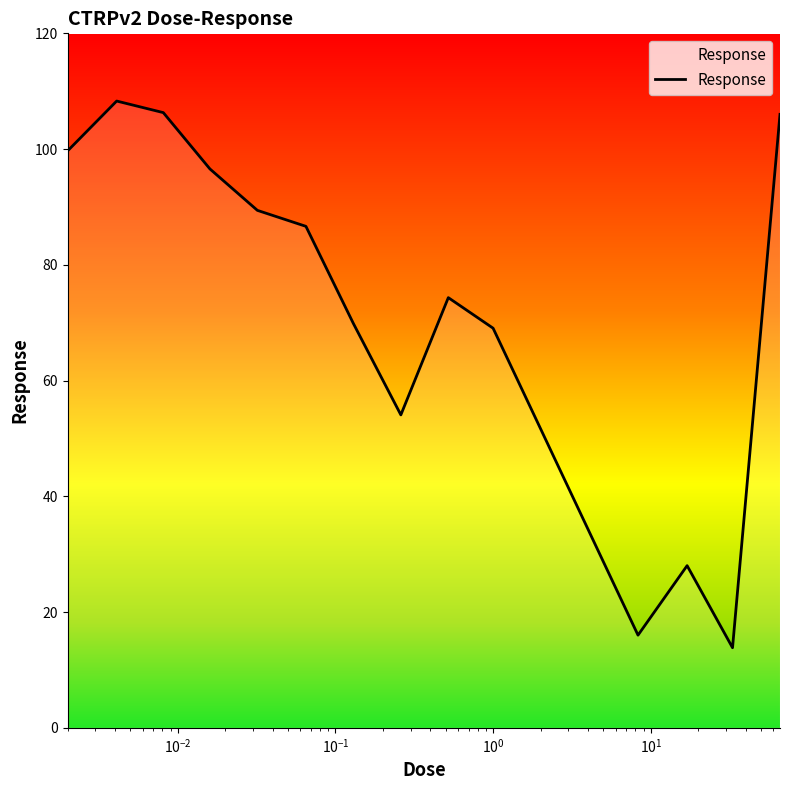

What is the difference between the maximum and minimum values?

94.5